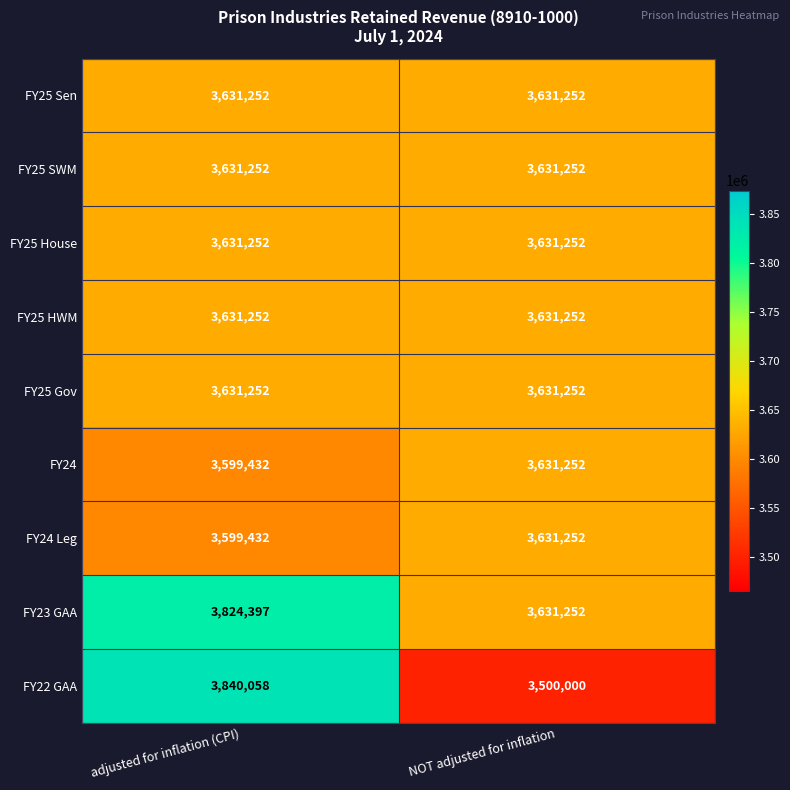

Between adjusted for inflation (CPI) and NOT adjusted for inflation, which series saw the biggest shift?

FY22 GAA